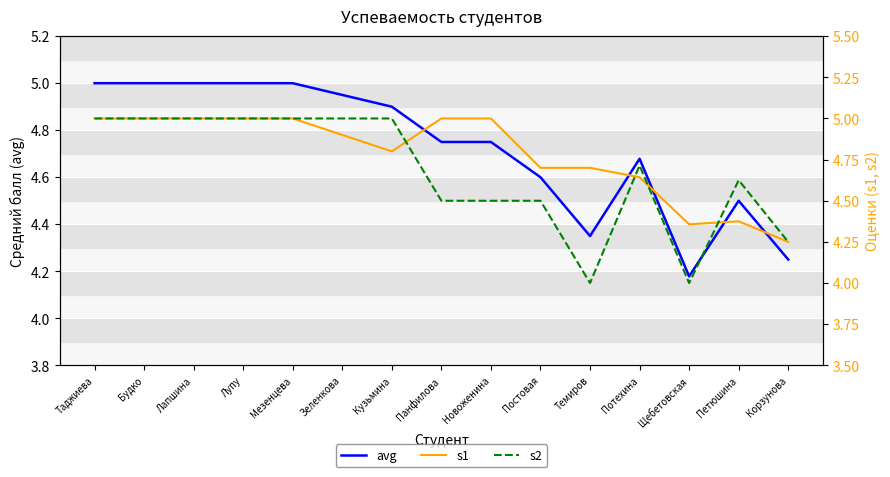

Which has a higher value, Панфилова or Щебетовская?

Панфилова